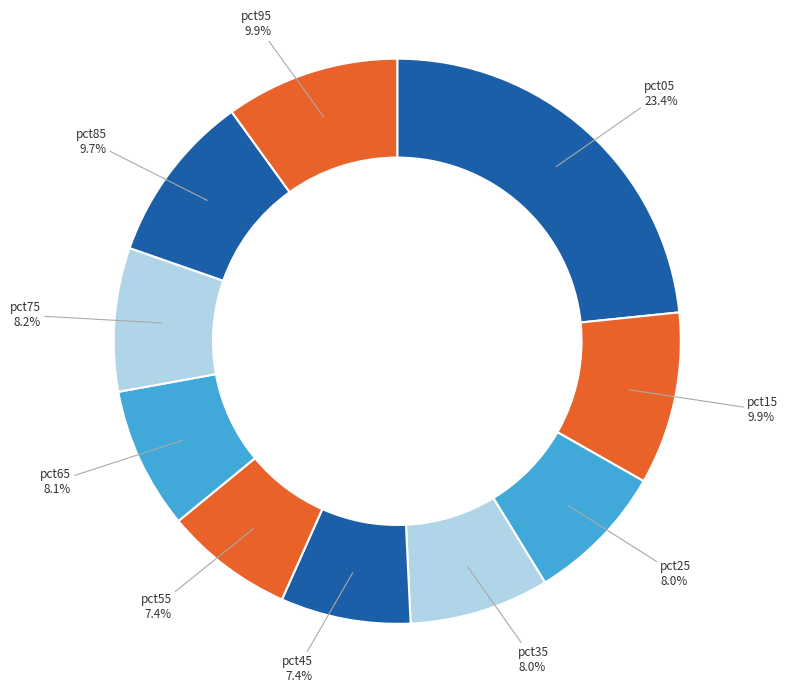

To the nearest percent, what is the average slice percentage?

10%